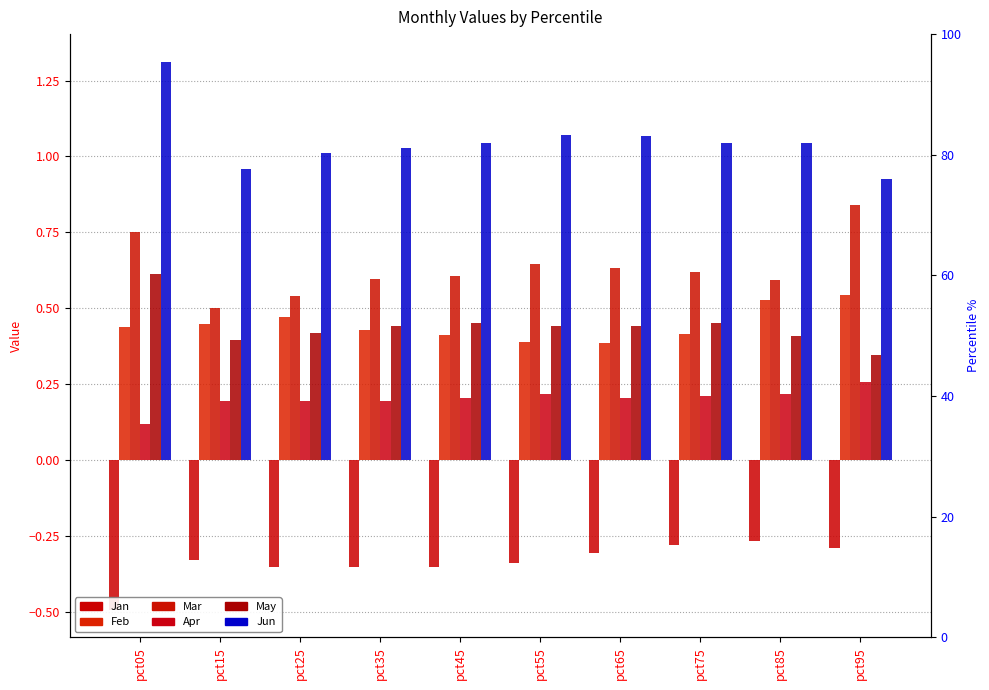

At how many categories does at least one series exceed 0?

10